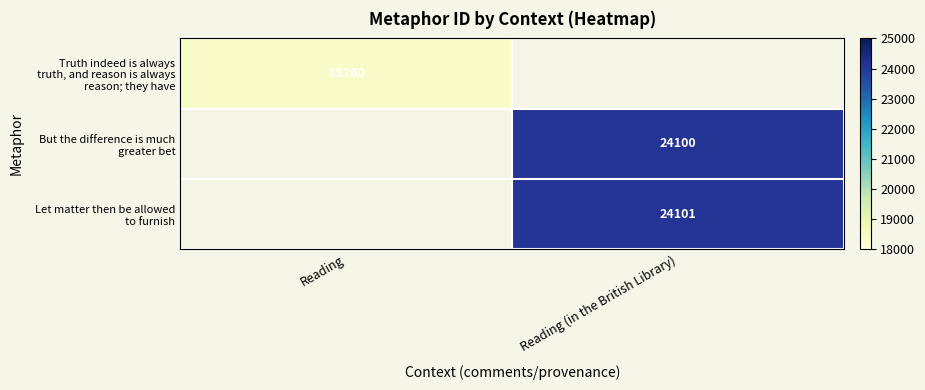

True or false: Truth indeed is always truth, and reason is always reason; they have has a value of 24802.6 at Reading.

False